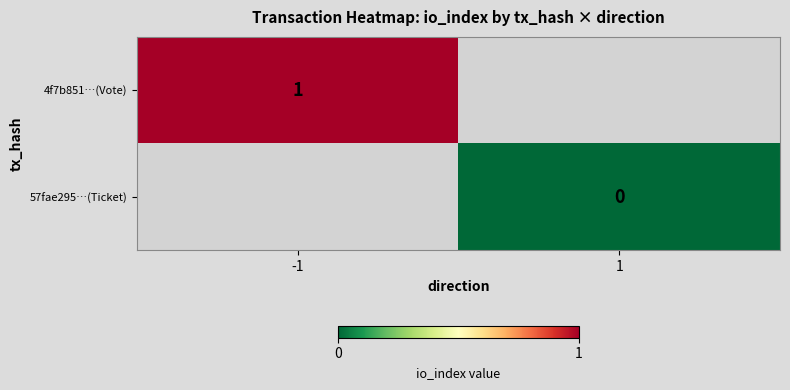

Which category has the highest value across all series?

-1